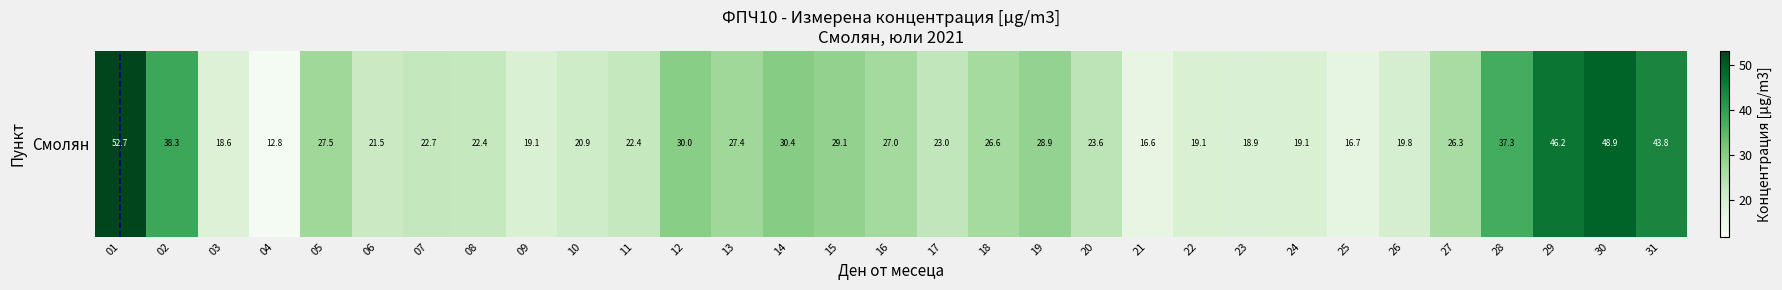

Count the number of categories in the chart.

31